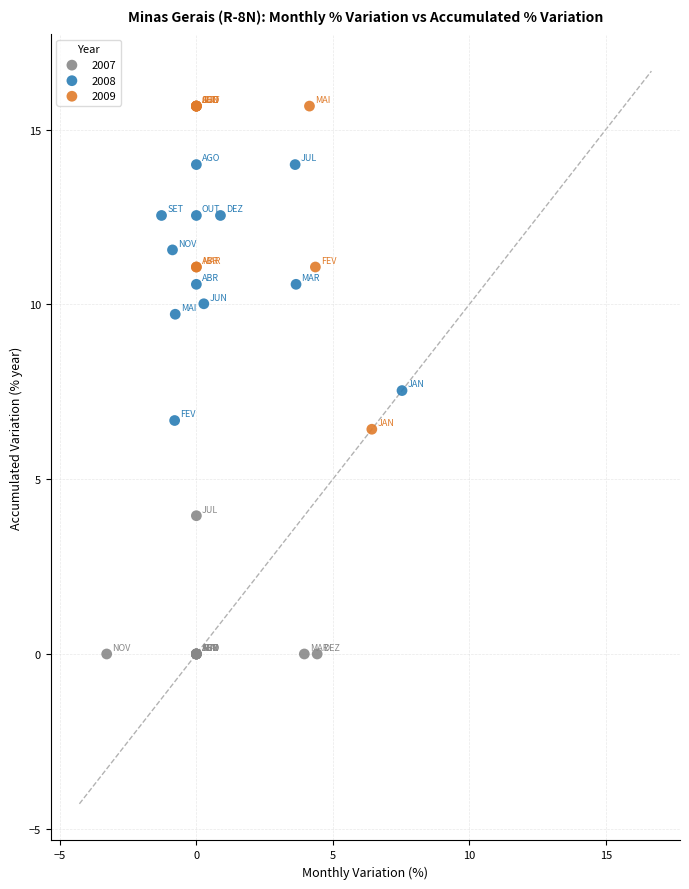

What are all the series names shown in the legend?

2007, 2008, 2009